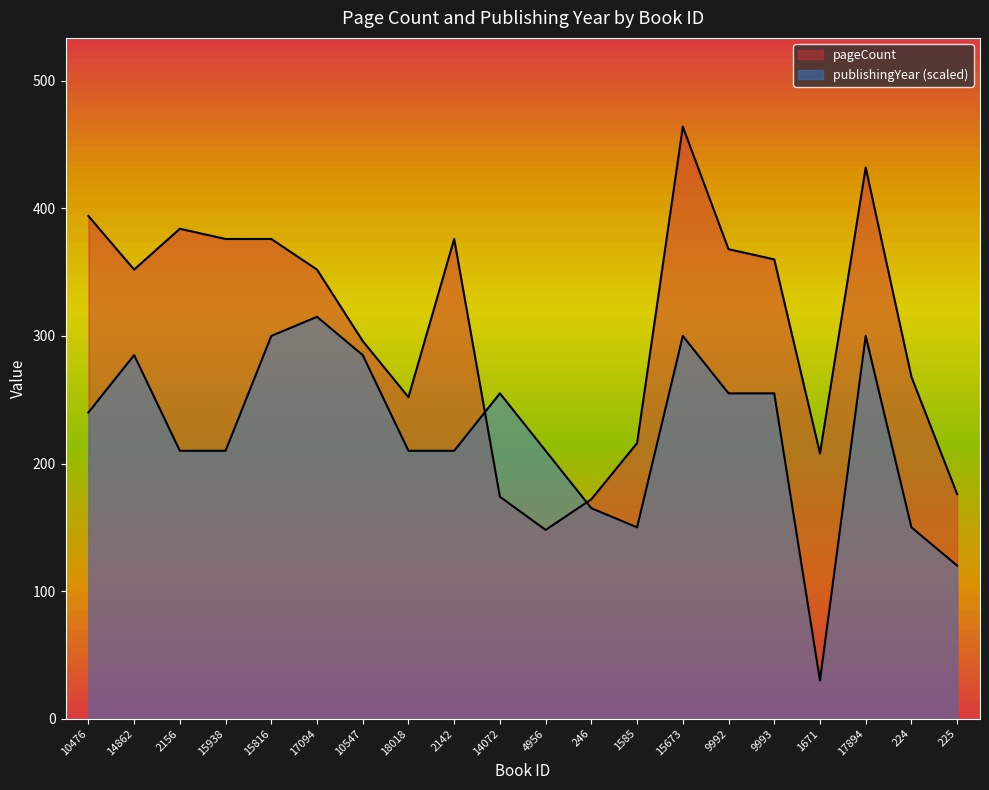

The value of pageCount at 9992 is 368. True or false?

True